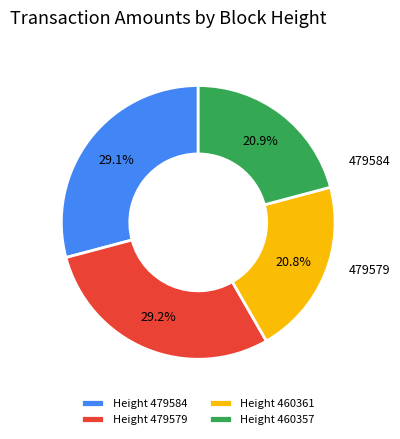

Do Height 460361 and Height 460357 together represent more than half of the pie?

No